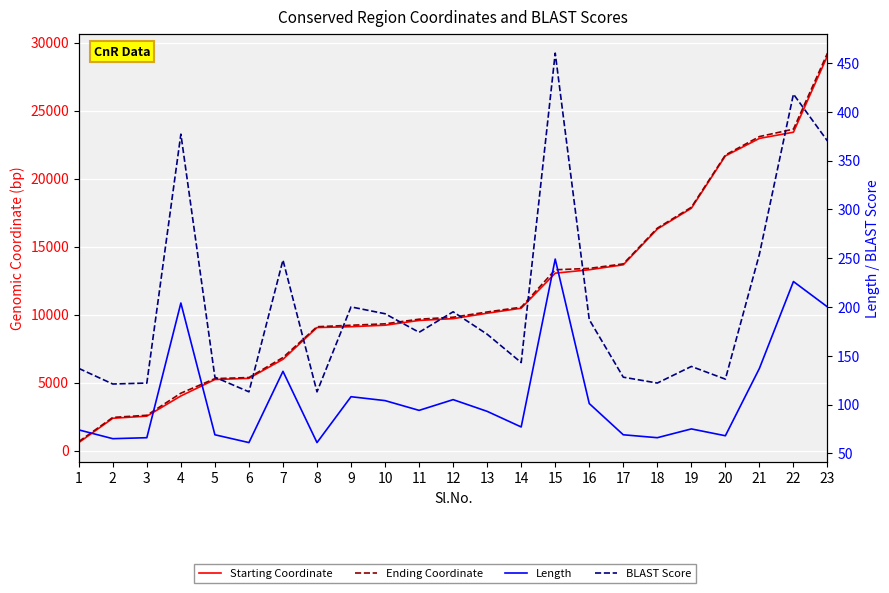

What is the total value across all series at 19?

35912